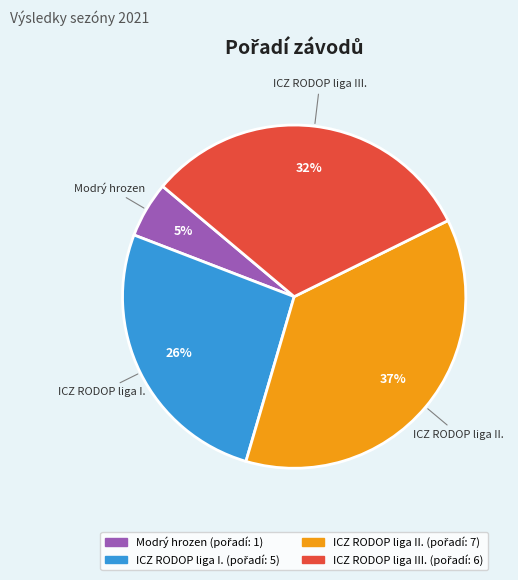

Between ICZ RODOP liga I. and ICZ RODOP liga III., which is larger?

ICZ RODOP liga III.